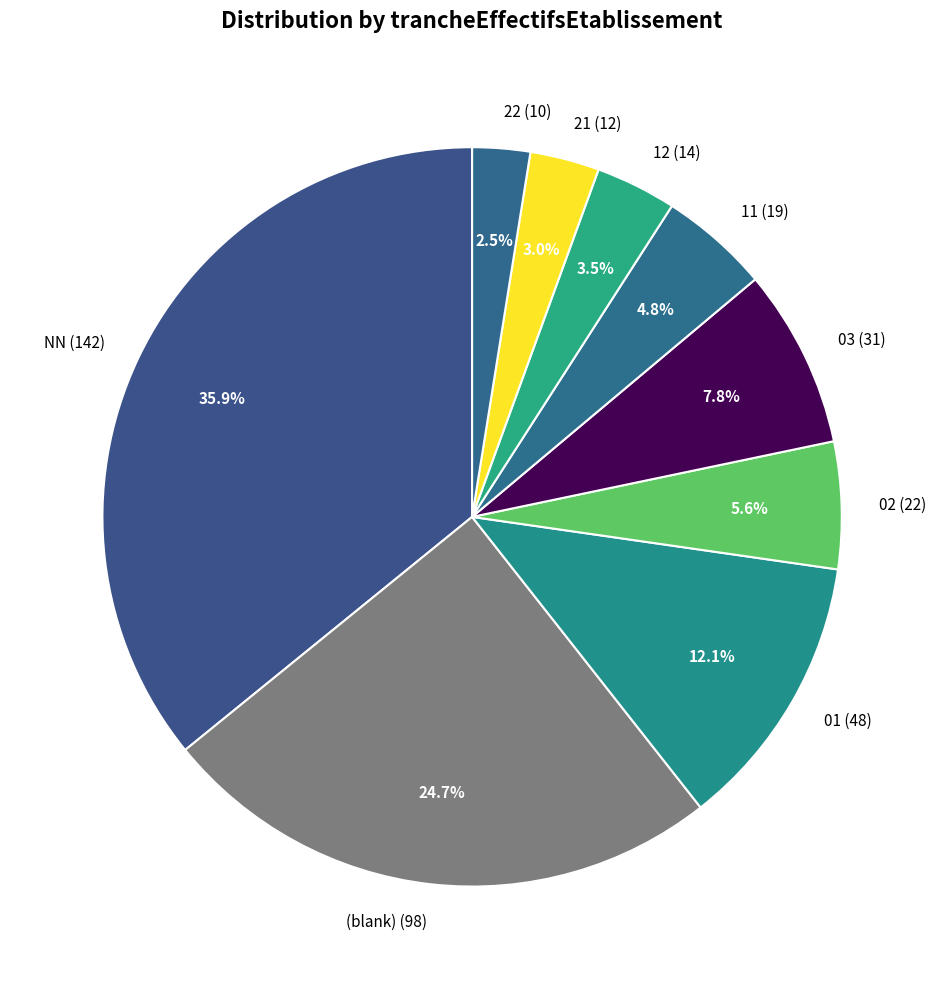

What is the ratio of the value at 12 (14) to the value at 02 (22)?

0.6